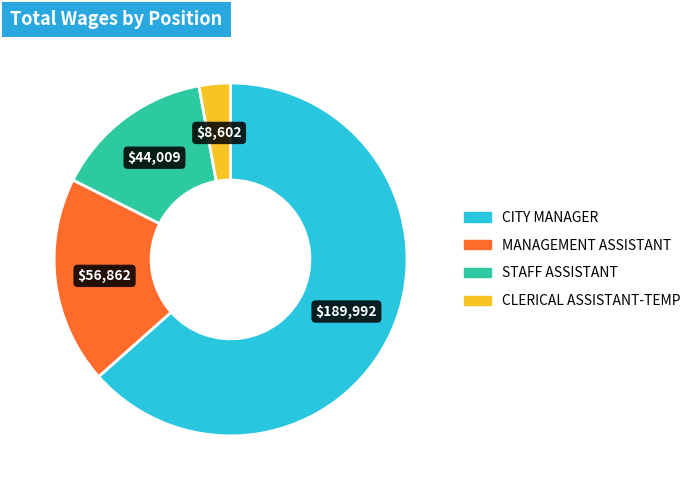

Is there a majority slice in this chart?

Yes